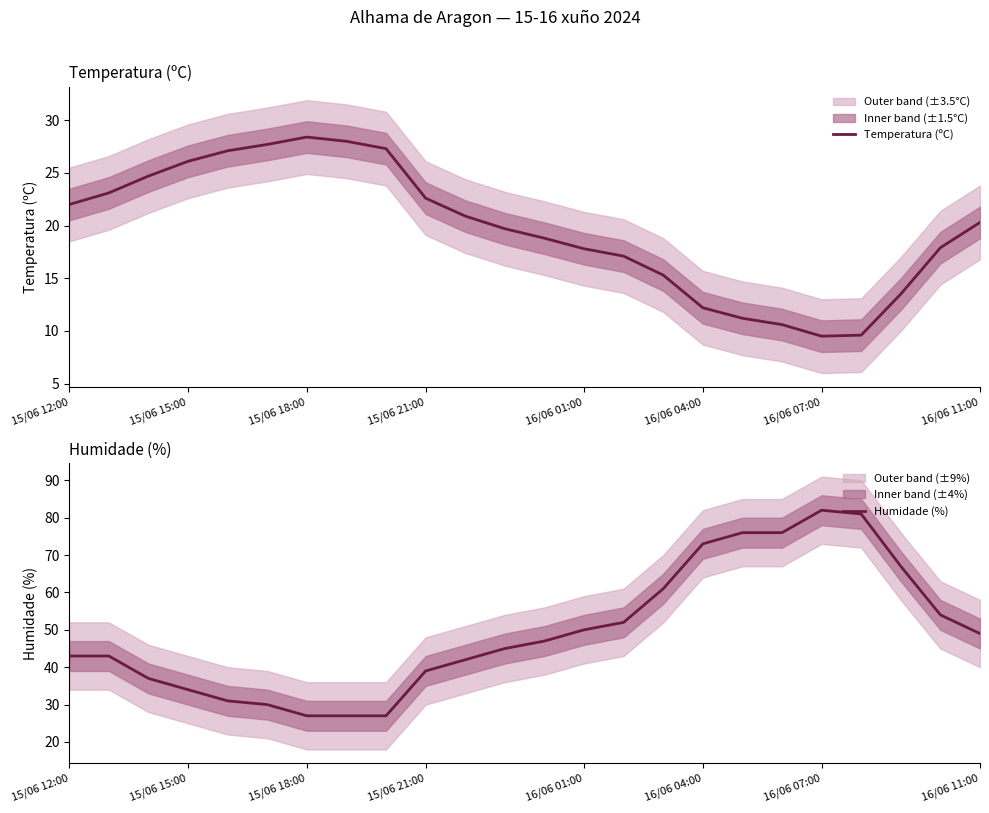

Where is Humidade (%) nearest to the value 54?

22